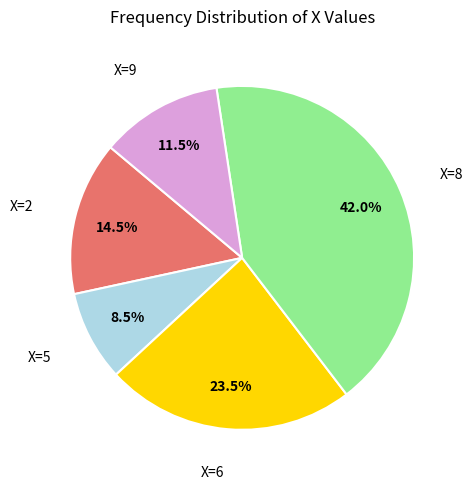

Does any single category account for the majority?

No